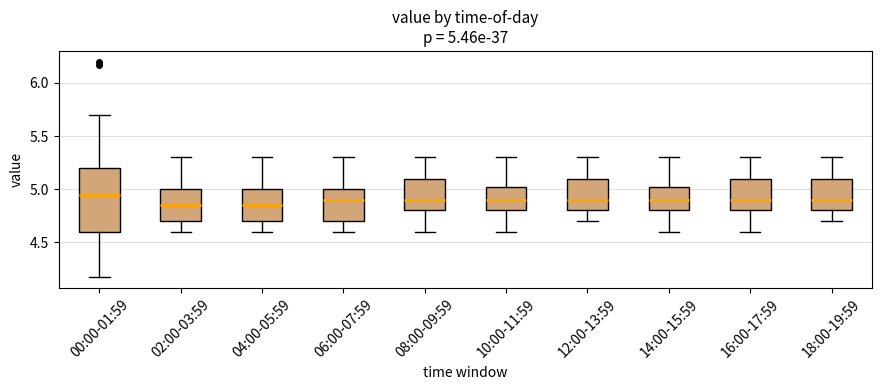

Comparing the boxes themselves (not the whiskers), which one is the tallest?

00:00-01:59